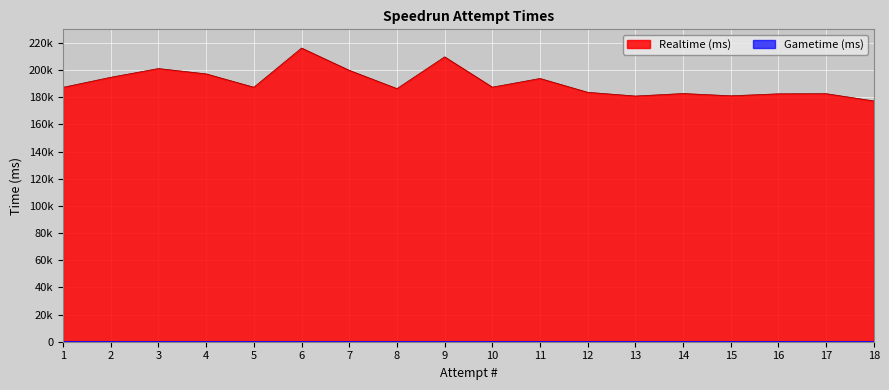

What is the smallest value displayed?

177263